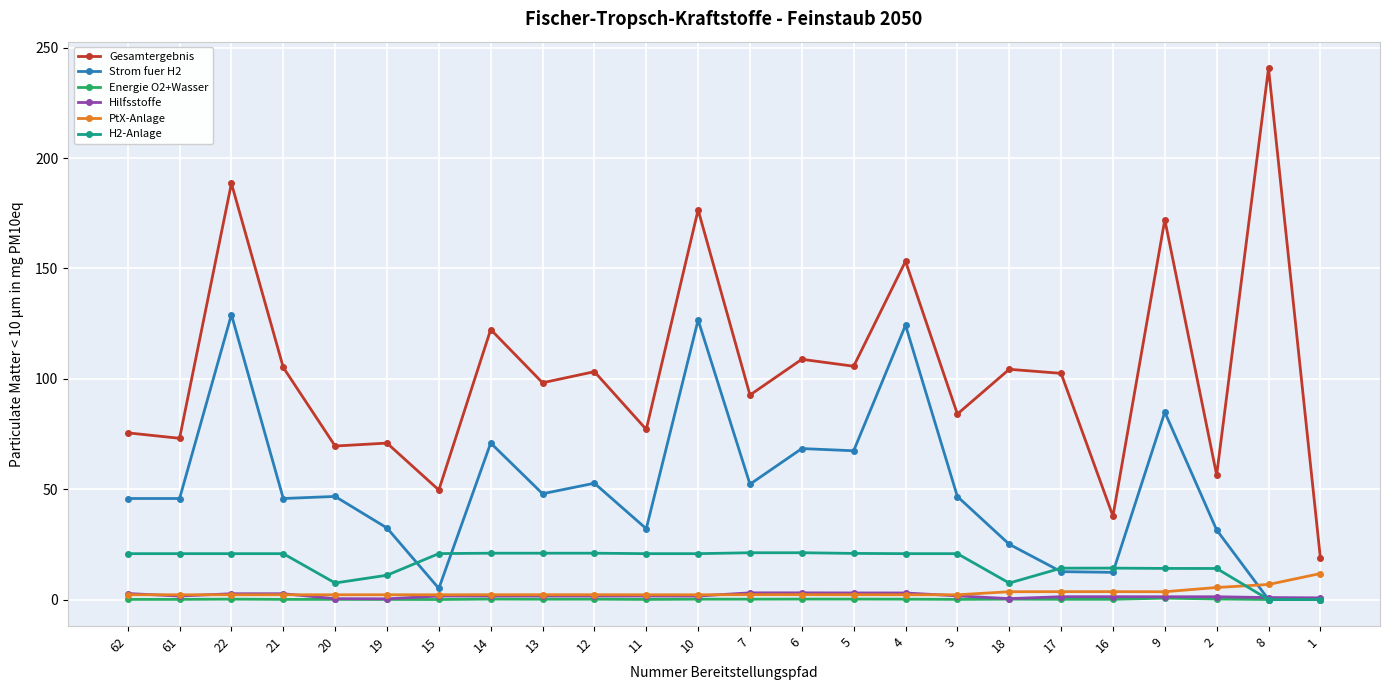

Is the value of Hilfsstoffe at 12 greater than the value of Gesamtergebnis at 12?

No